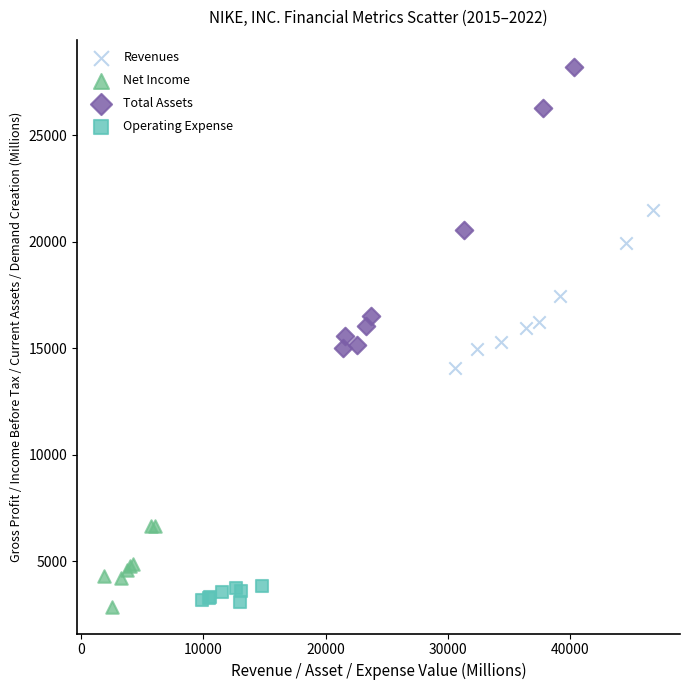

What are all the series names shown in the legend?

Revenues, Net Income, Total Assets, Operating Expense